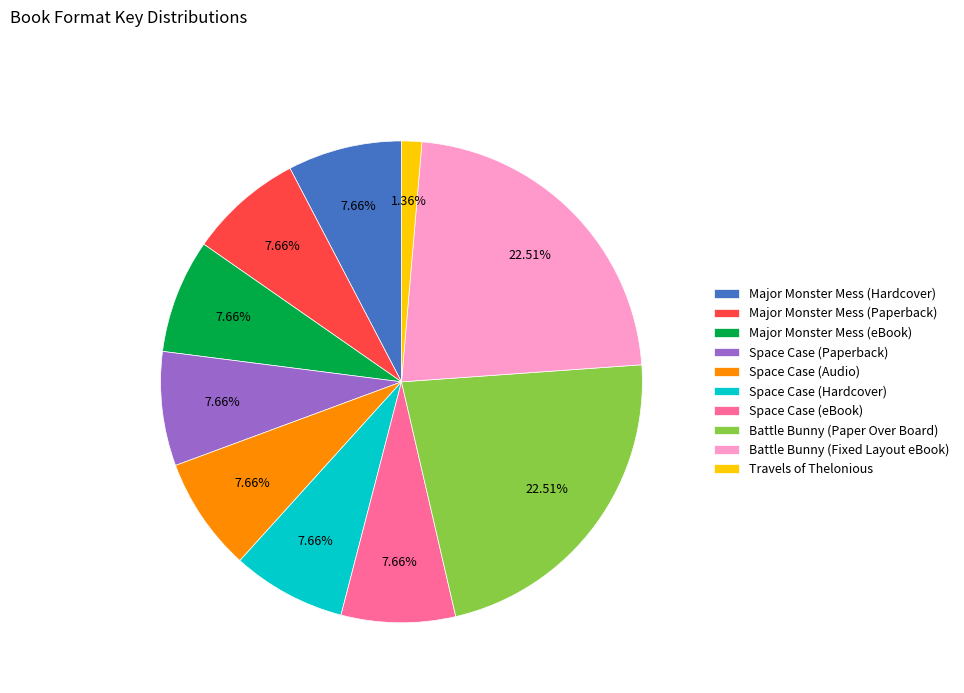

Is it true that Battle Bunny (Fixed Layout eBook) is 34% of the pie?

False